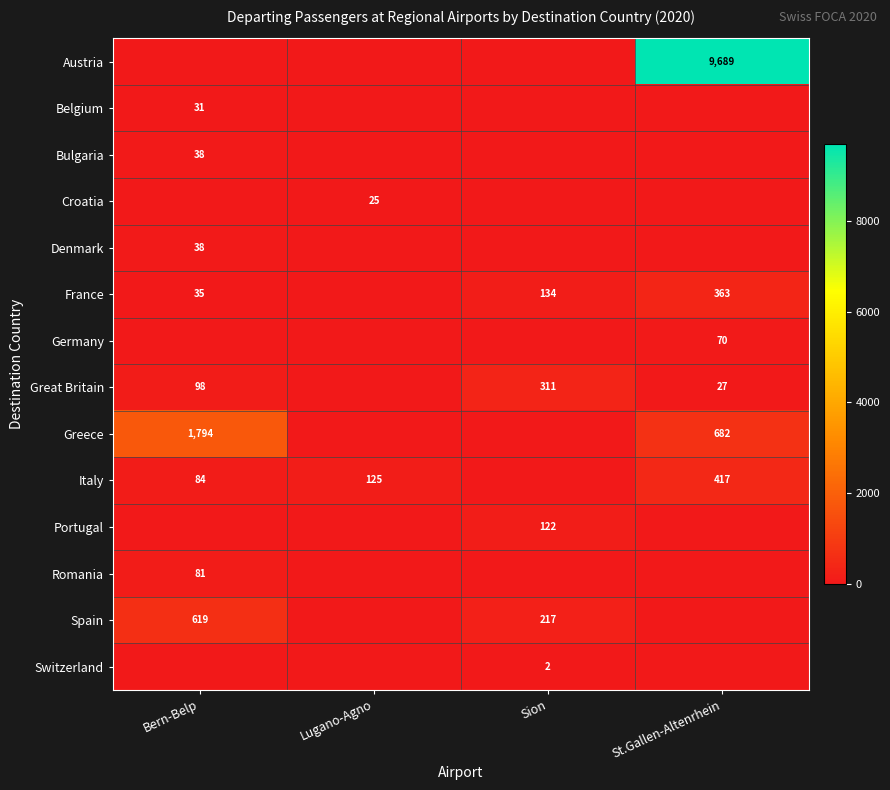

The value of France at St.Gallen-Altenrhein is 531. True or false?

False